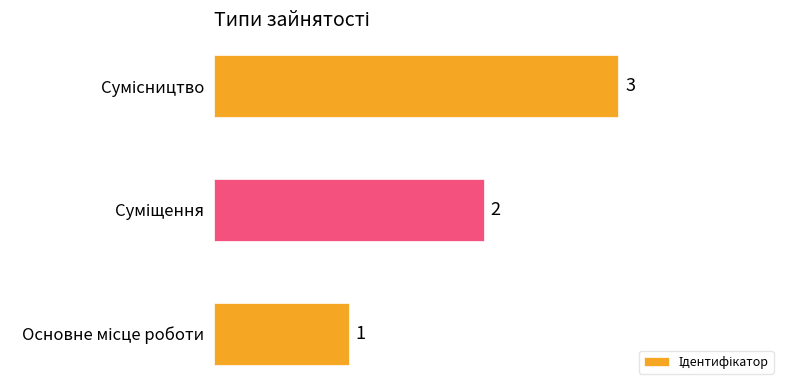

What is the sum of all values?

6